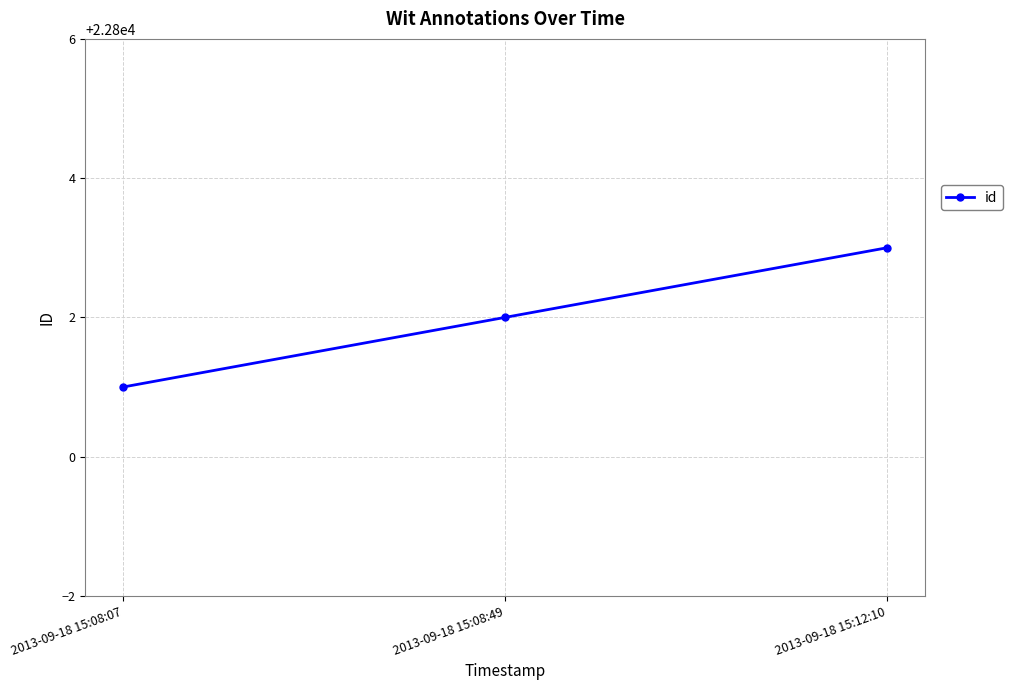

Which label corresponds to the smallest value in the chart?

2013-09-18 15:08:07